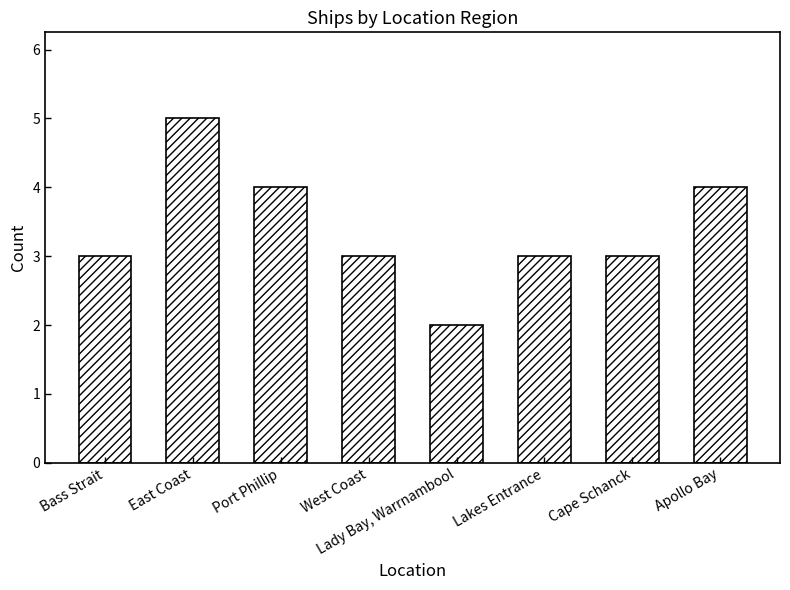

Approximately how many times larger is the value at Port Phillip compared to Bass Strait?

1.3